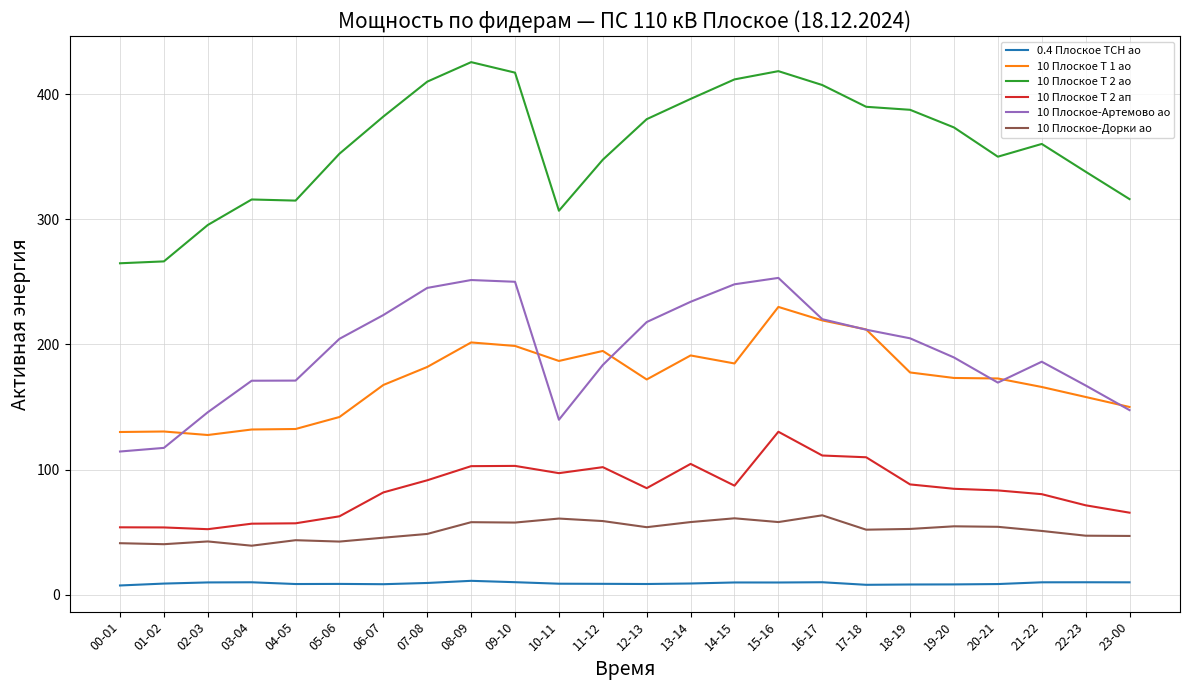

What is the sum of the 10 Плоское Т 2 ап values at 20-21 and 12-13?

168.4